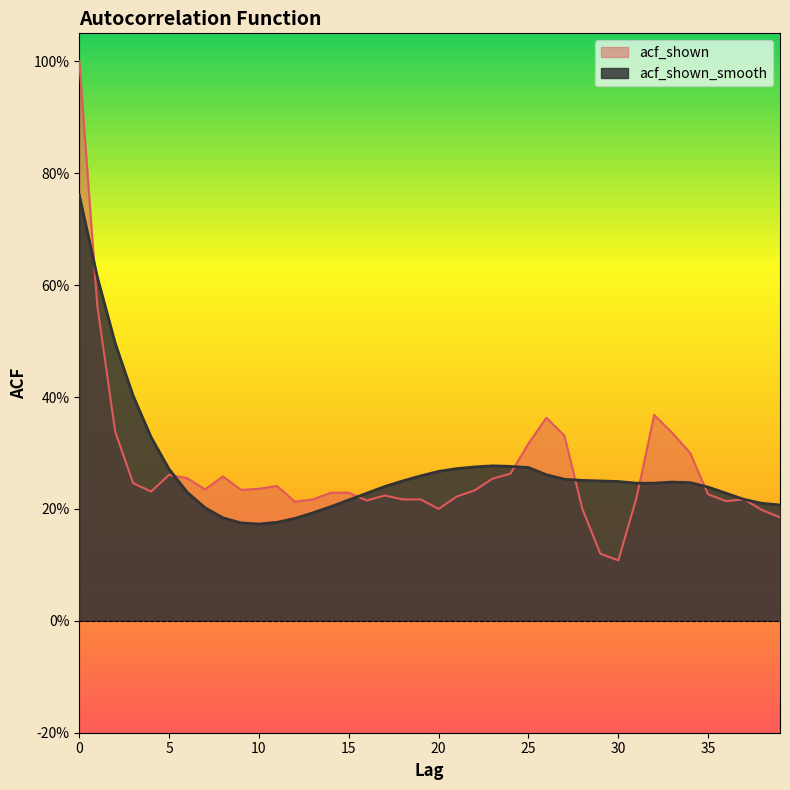

What is the sum of the acf_shown values at 14 and 6?

0.5